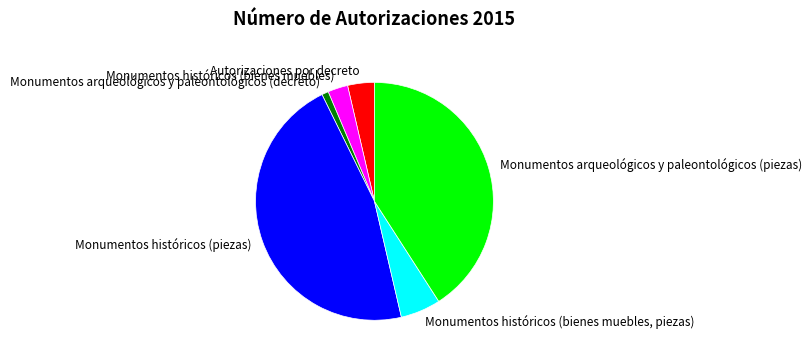

What is the largest slice in the pie chart?

Monumentos históricos (piezas)